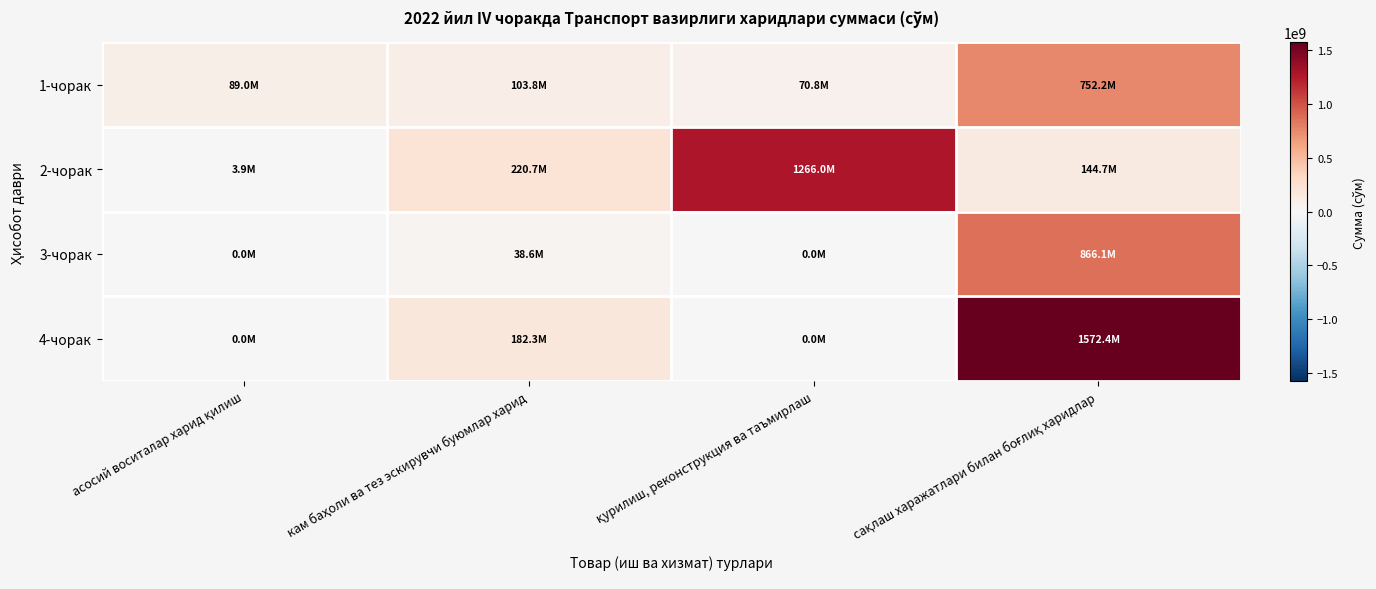

Which series has the widest spread of values?

4-чорак